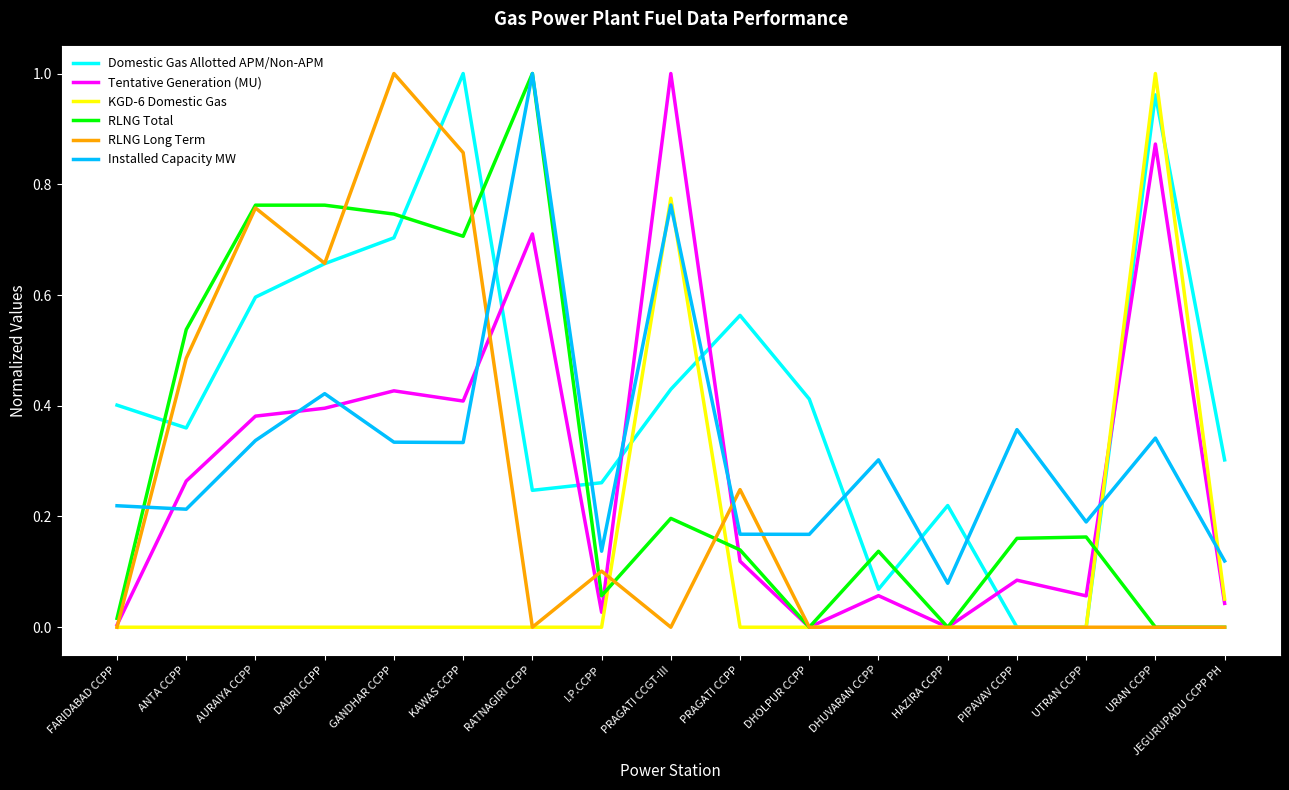

How many intersections are there between RLNG Total and Domestic Gas Allotted APM/Non-APM?

8